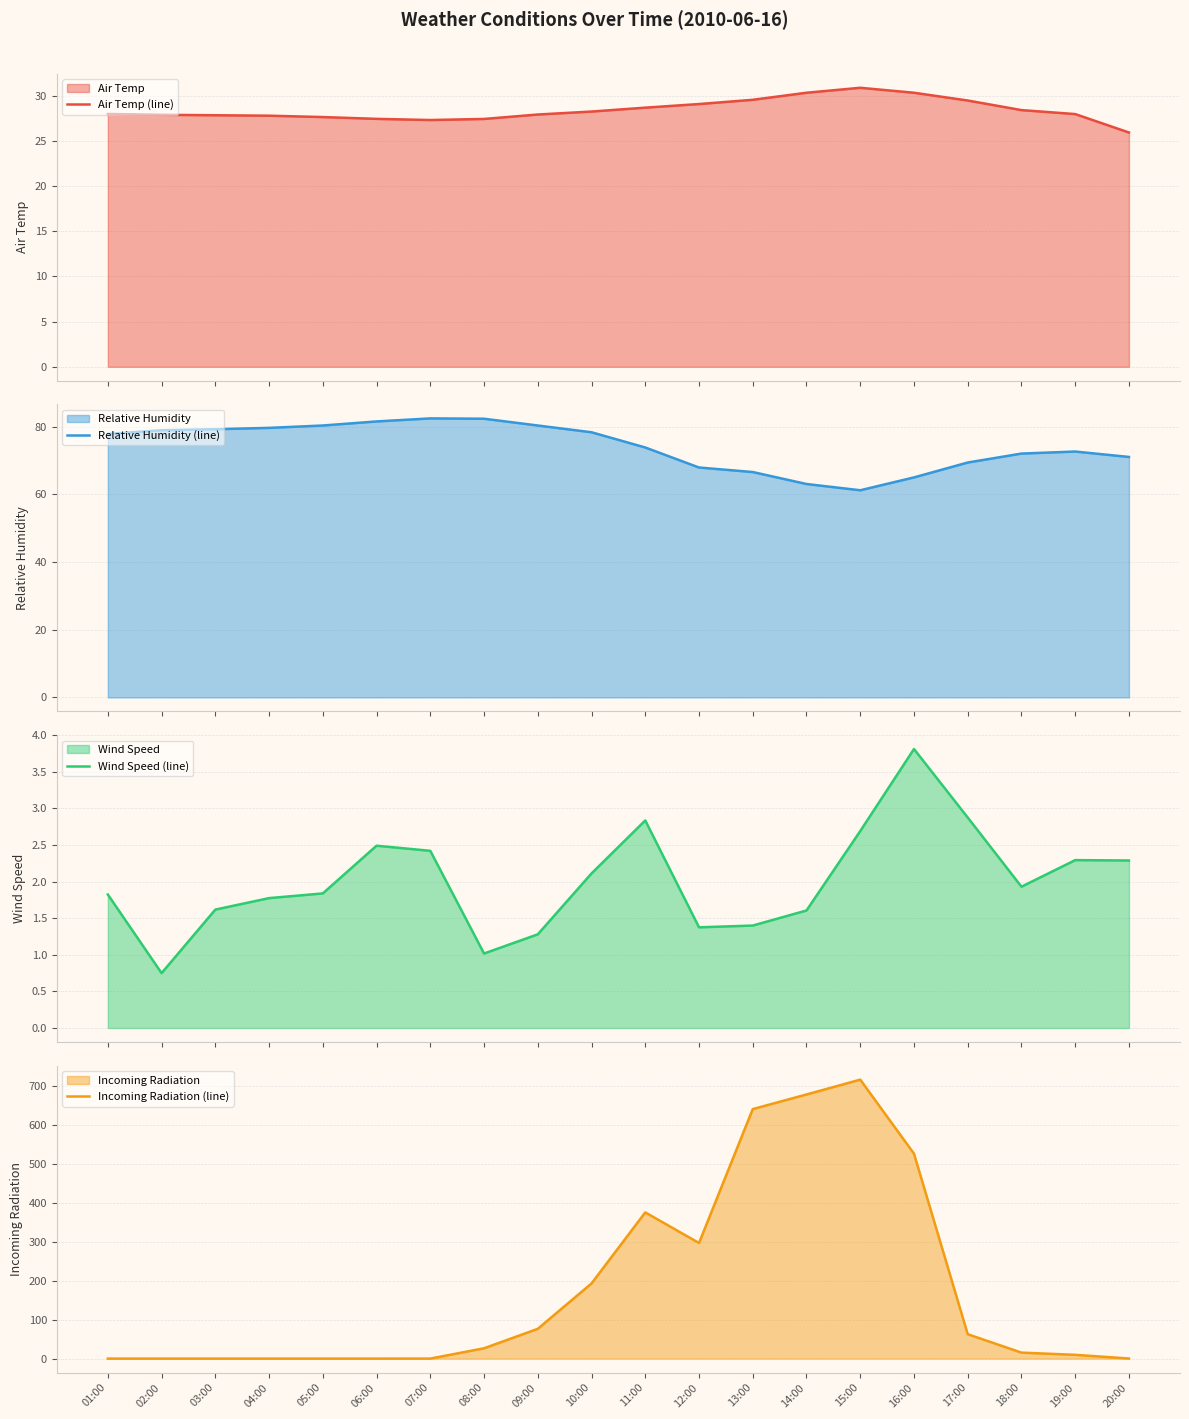

At which label does Relative Humidity (line) reach its minimum?

15:00